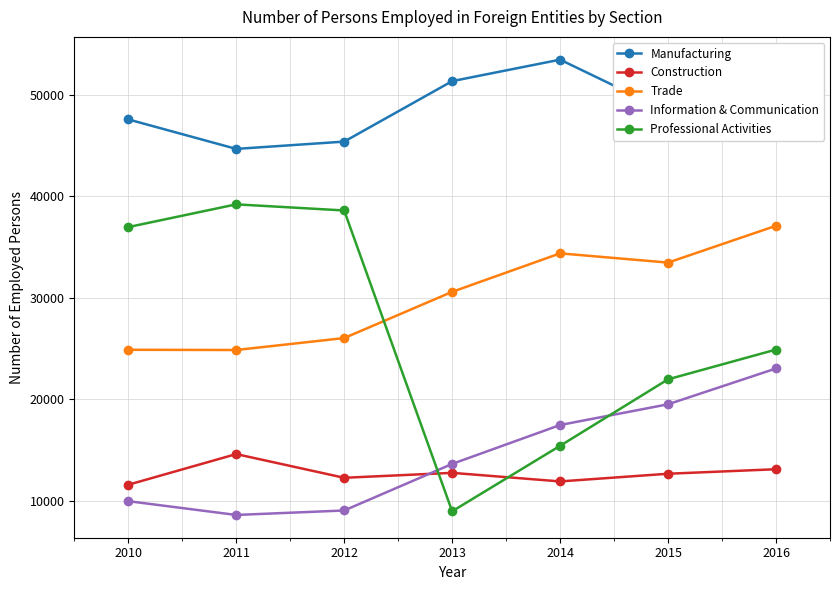

What is the maximum value shown in the chart?

53456